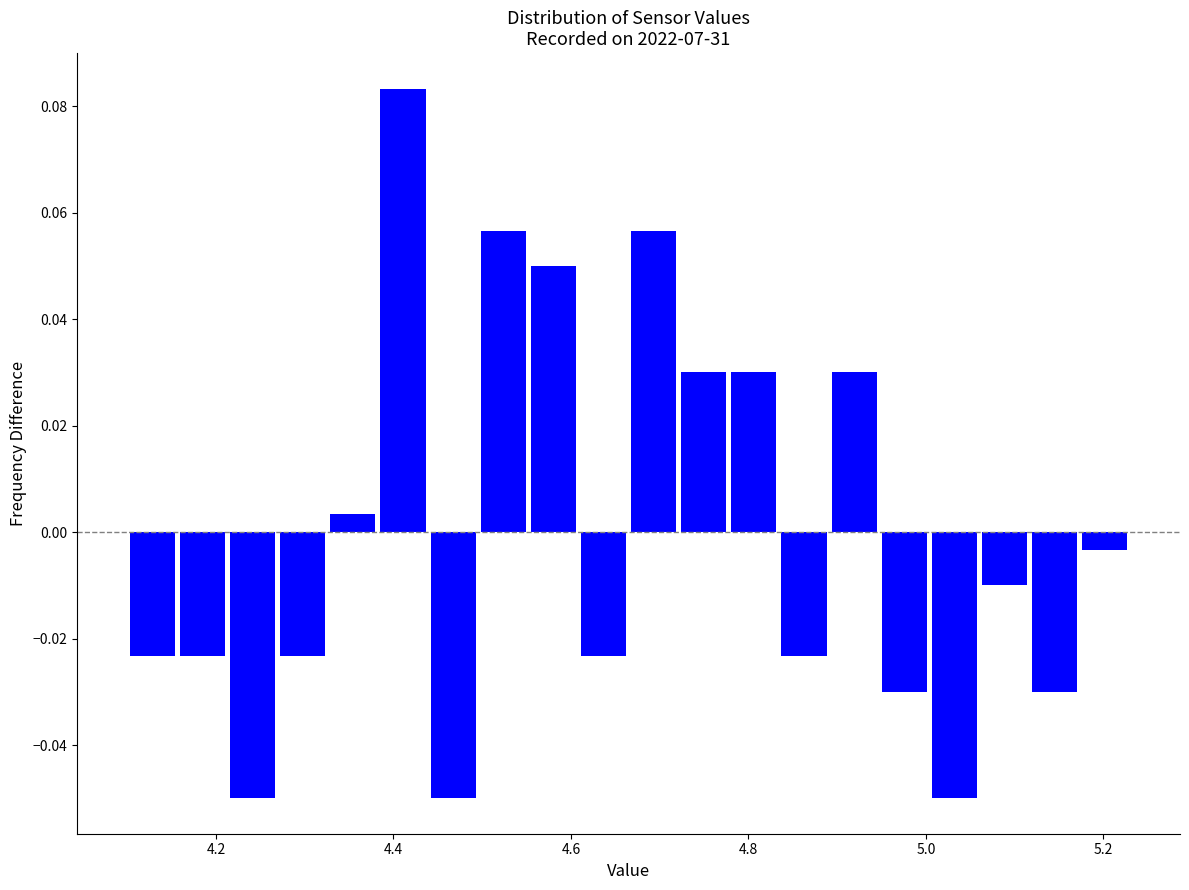

Around what value on the x-axis is the tallest bar? Give the approximate position of its centre, as read against the axis.

4.42